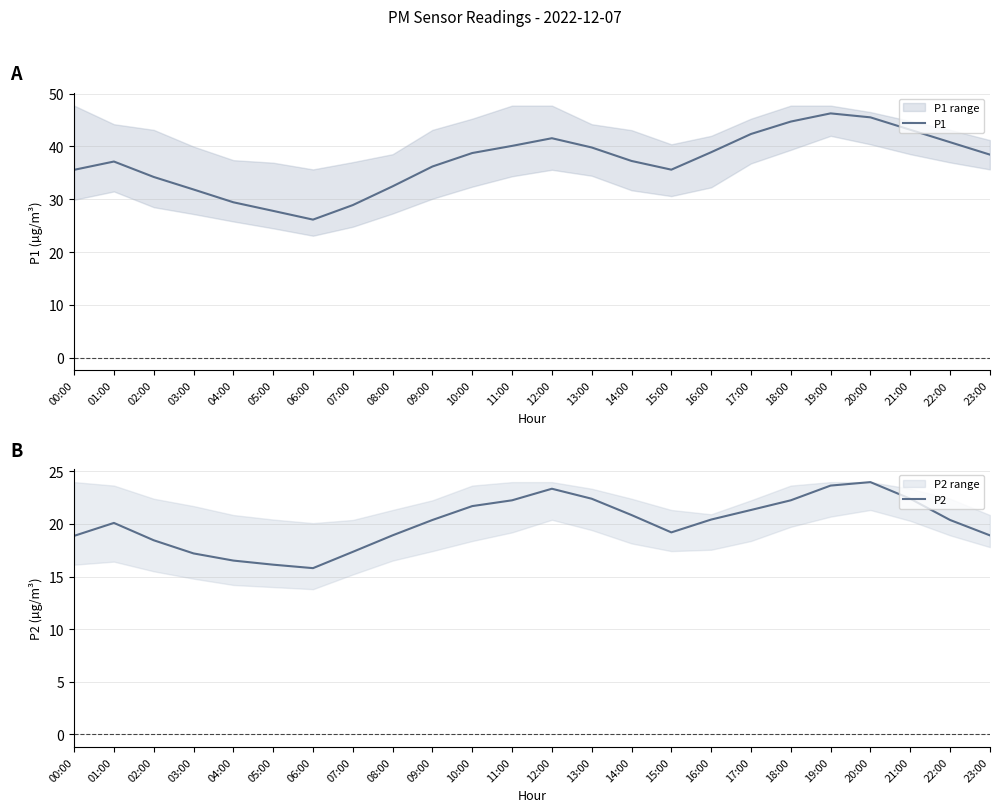

How many data points in P1 are above 38?

12